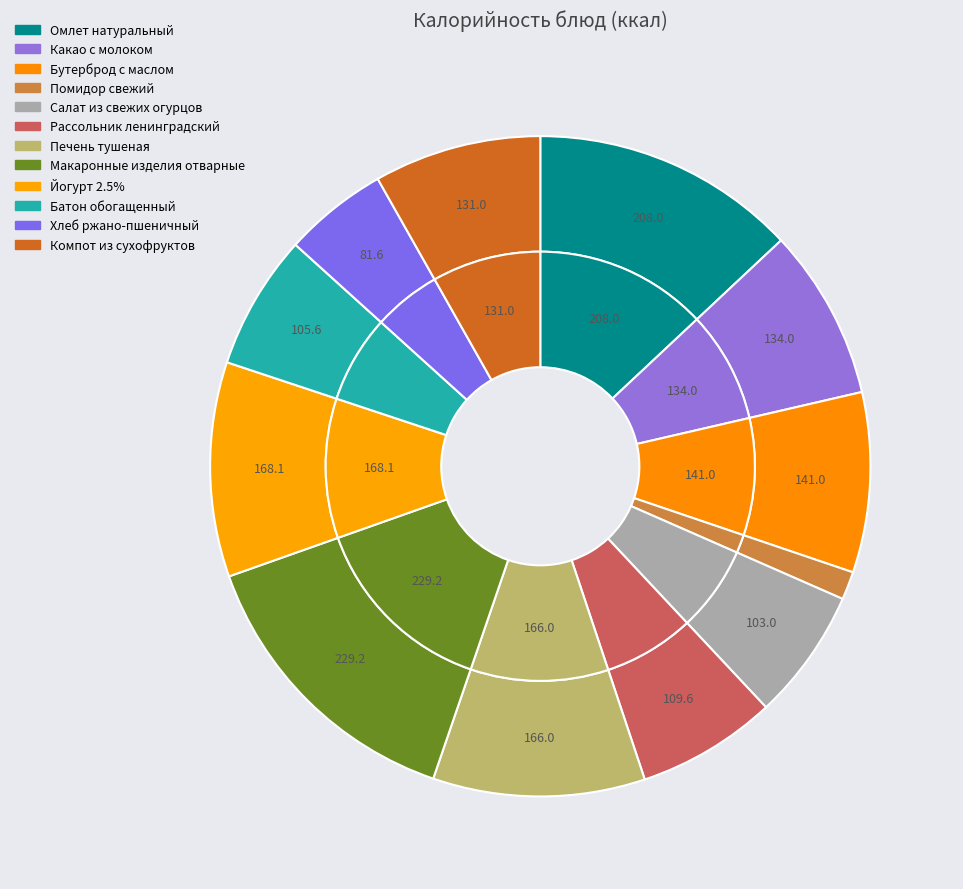

What is the change in value from Бутерброд с маслом to Йогурт 2.5%?

+27.1